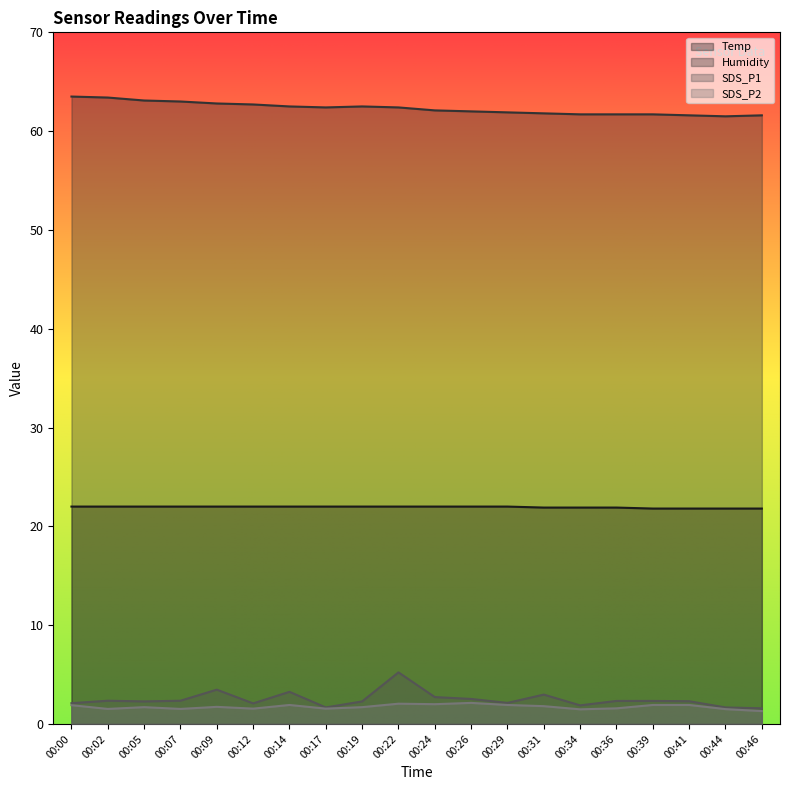

True or false: Temp and Humidity intersect in this chart.

False